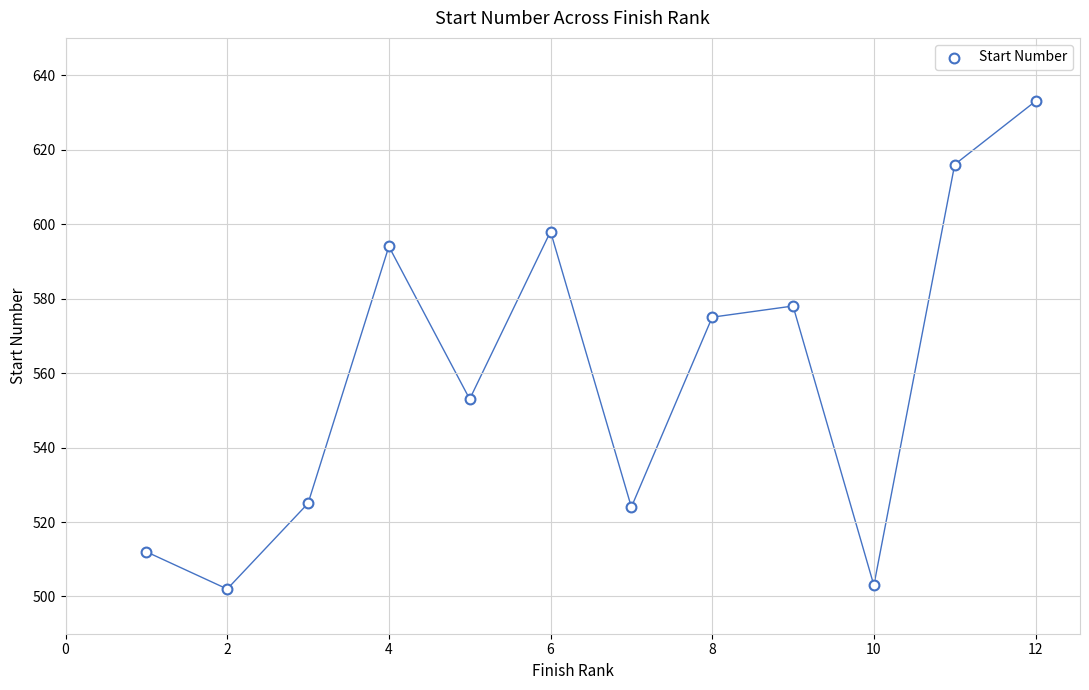

What is the average X value?

6